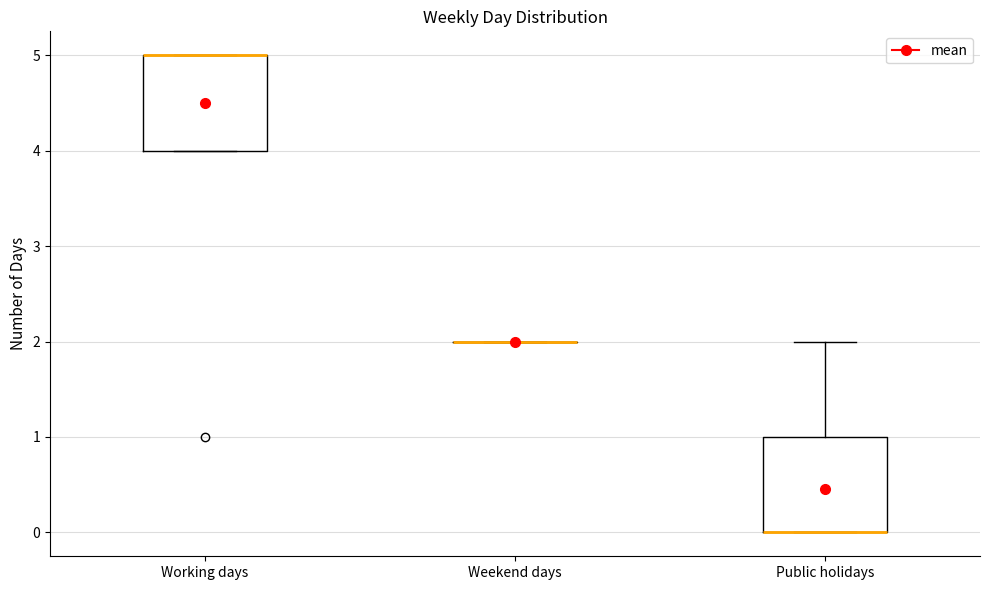

Reading left to right, read every box against the y-axis: the position of its median line, the range the box covers, and the ends of its whiskers. The values are not printed on the chart, so give them approximately, as read against the axis.

Working days: median 5 (drawn on the box's upper edge), box 4 to 5, whiskers 4 to 5
Weekend days: box collapsed to a line at 2, whiskers 2 to 2
Public holidays: median 0 (drawn on the box's lower edge), box 0 to 1, whiskers 0 to 2